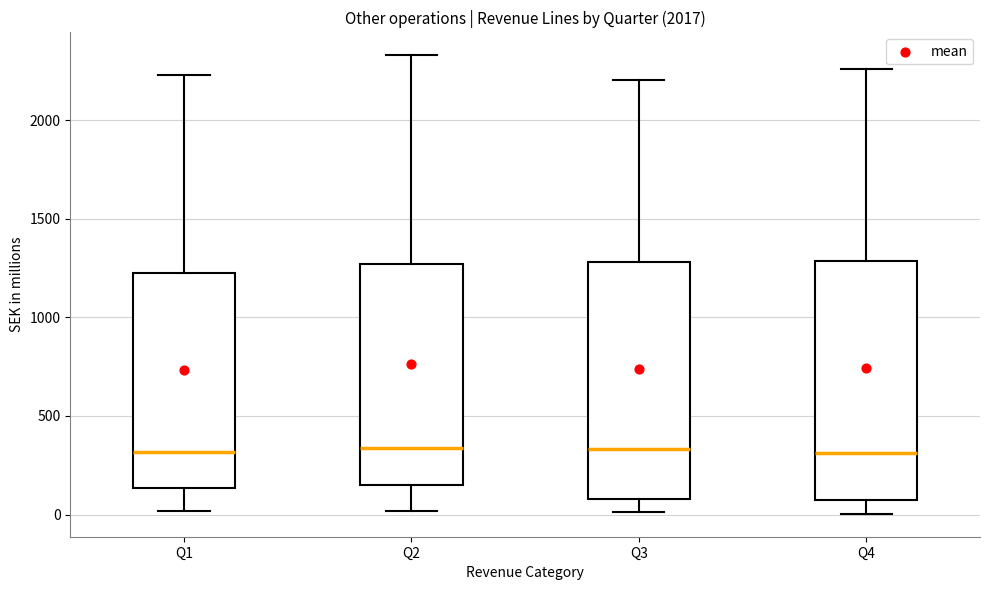

Reading left to right, transcribe this box plot: for each box, give where its median line is, the range the box spans, and where its two whiskers end, as read against the y-axis. The values are not printed on the chart, so give them approximately, as read against the axis.

Q1: median 300, box 150 to 1250, whiskers 0 to 2250
Q2: median 350, box 150 to 1250, whiskers 0 to 2350
Q3: median 350, box 100 to 1300, whiskers 0 to 2200
Q4: median 300, box 50 to 1300, whiskers 0 to 2250